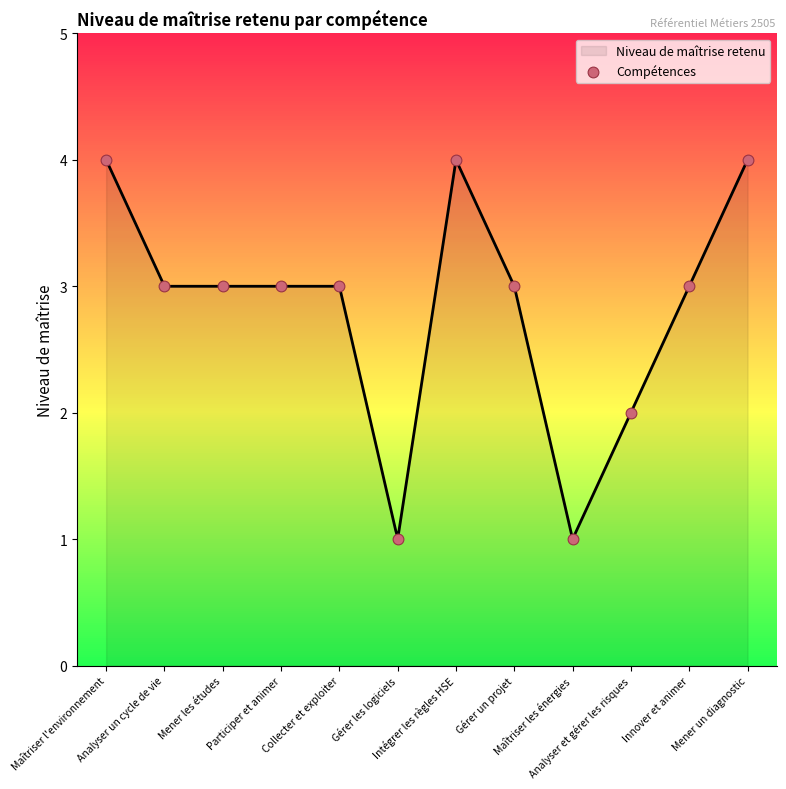

What is the change in value from Collecter et exploiter to Intégrer les règles HSE?

+1